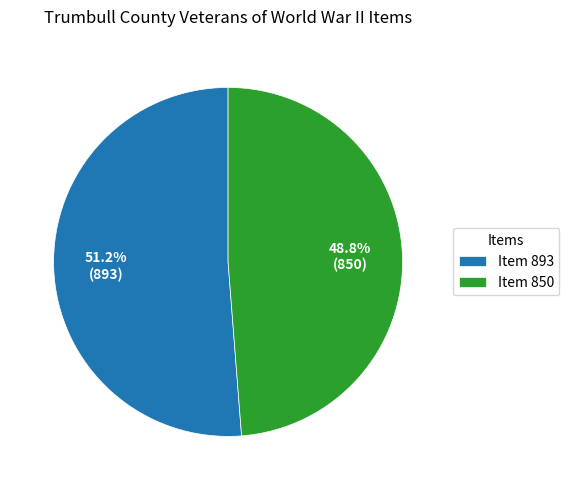

Which category has the biggest portion of the pie?

Item 893